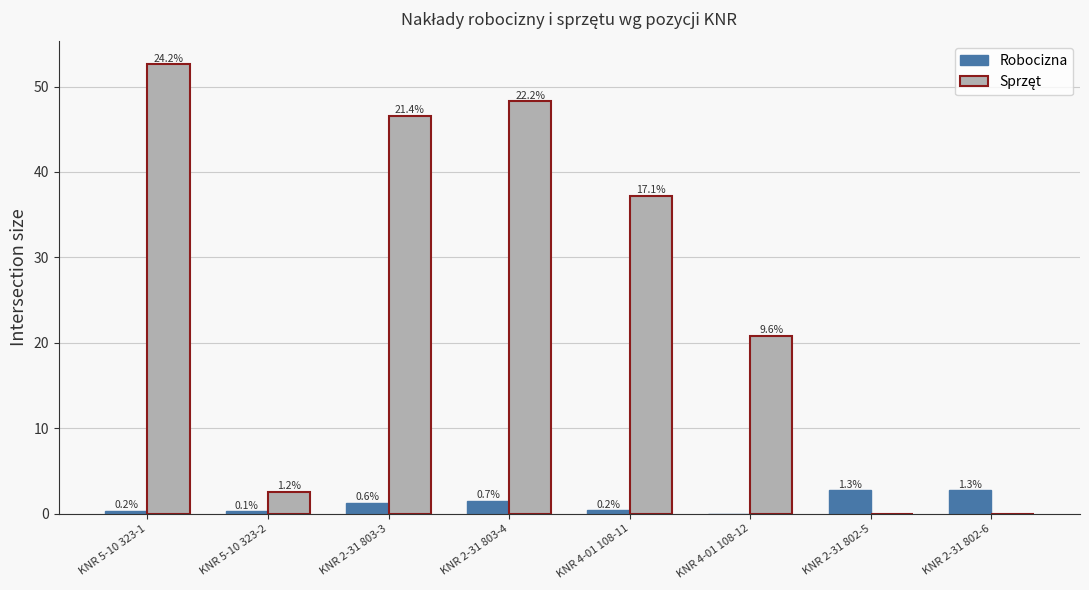

How many groups of bars are there?

8